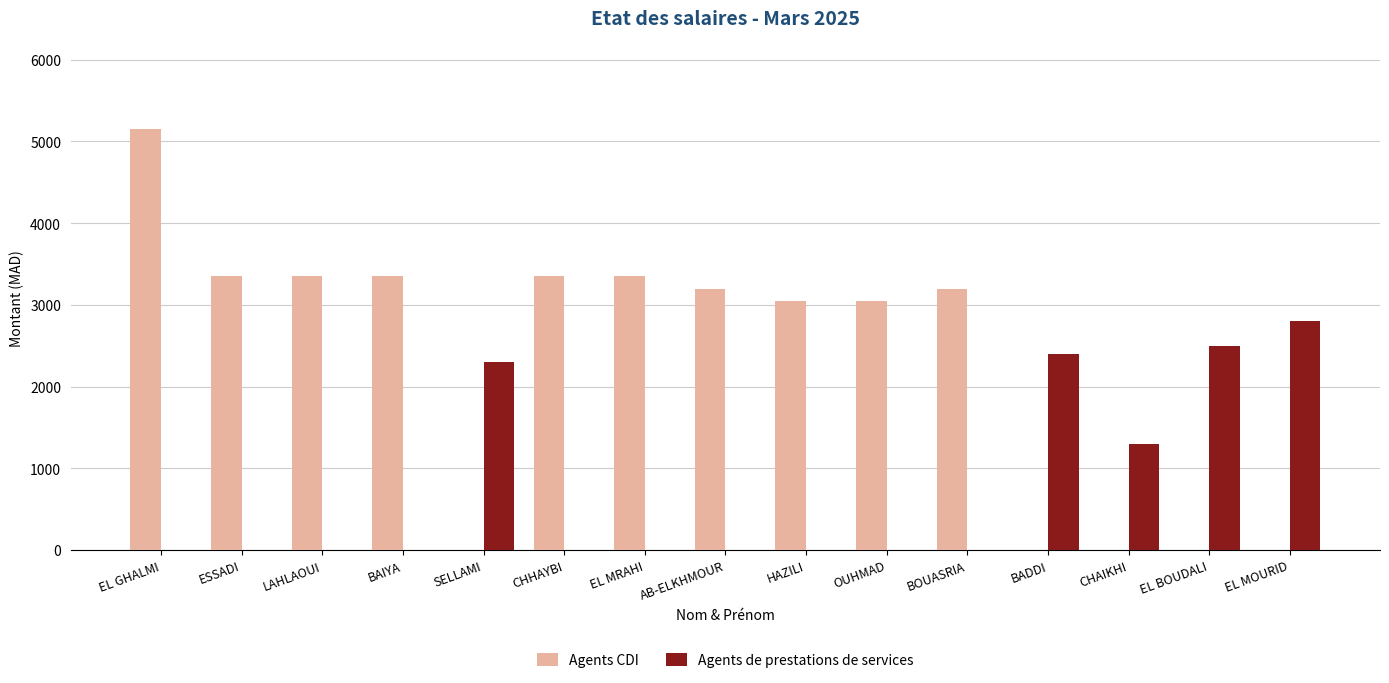

What are all the series names shown in the legend?

Agents CDI, Agents de prestations de services